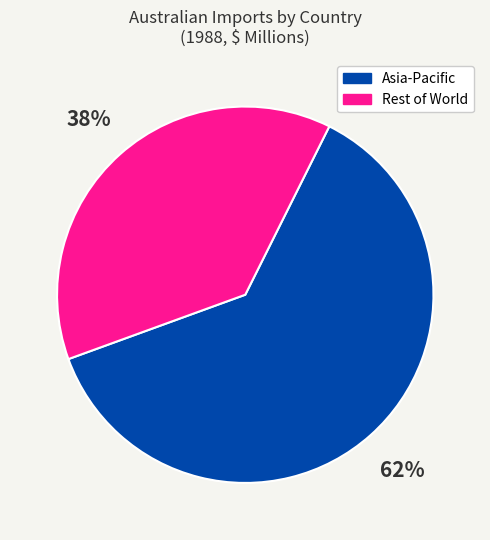

To the nearest percent, what is the difference between the largest and smallest slice percentages?

24%